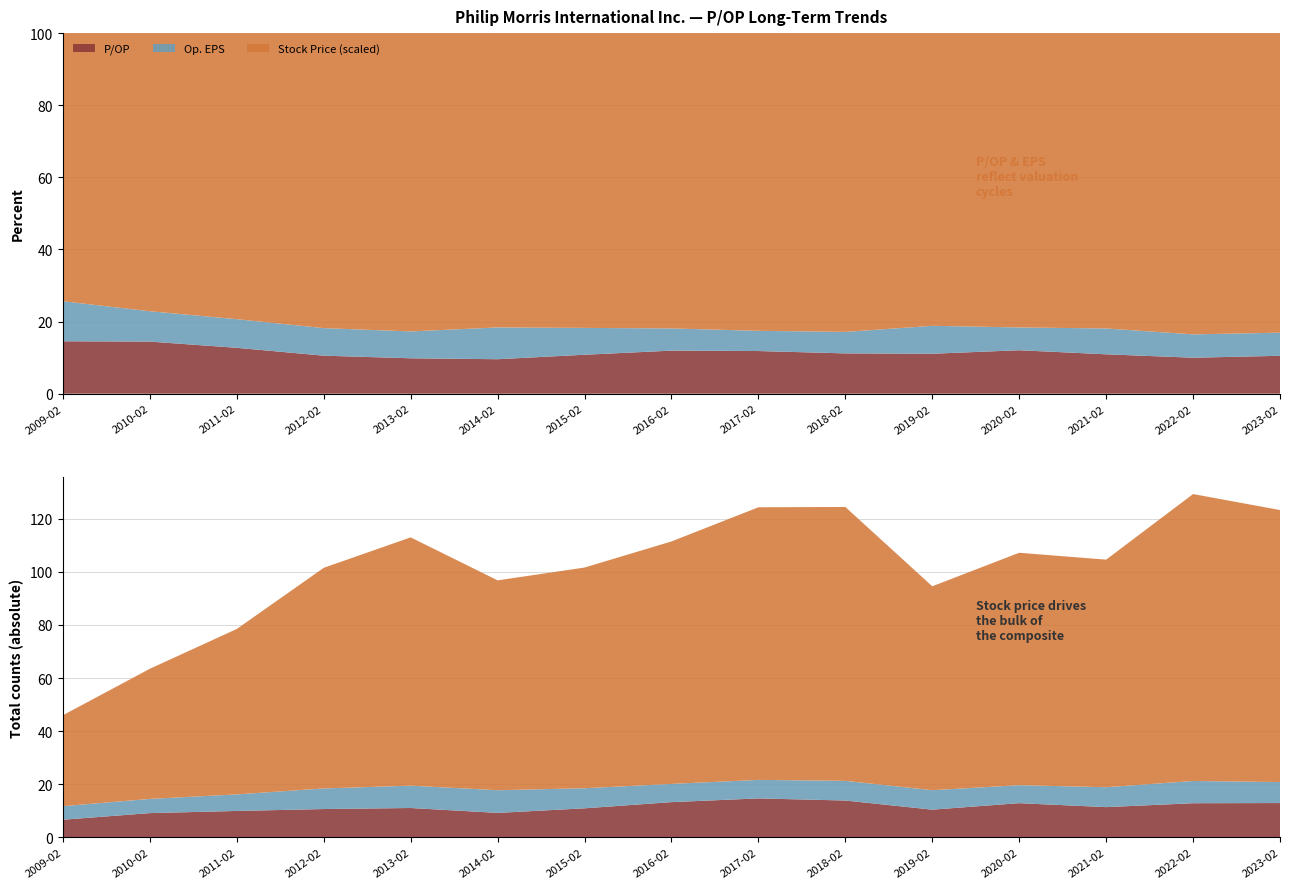

Reading right to left, transcribe all the data shown in this chart.

P/OP: 13.0	12.9	11.4	12.9	10.5	13.9	14.7	13.3	11.0	9.3	11.1	10.7	10.0	9.2	6.7
Stock Price: 102.4	108.0	85.6	87.5	76.7	103.0	102.6	91.2	83.0	79.0	93.4	83.0	62.2	49.0	34.2
Op. EPS: 7.9	8.4	7.5	6.8	7.3	7.4	7.0	6.9	7.6	8.5	8.4	7.8	6.2	5.3	5.1